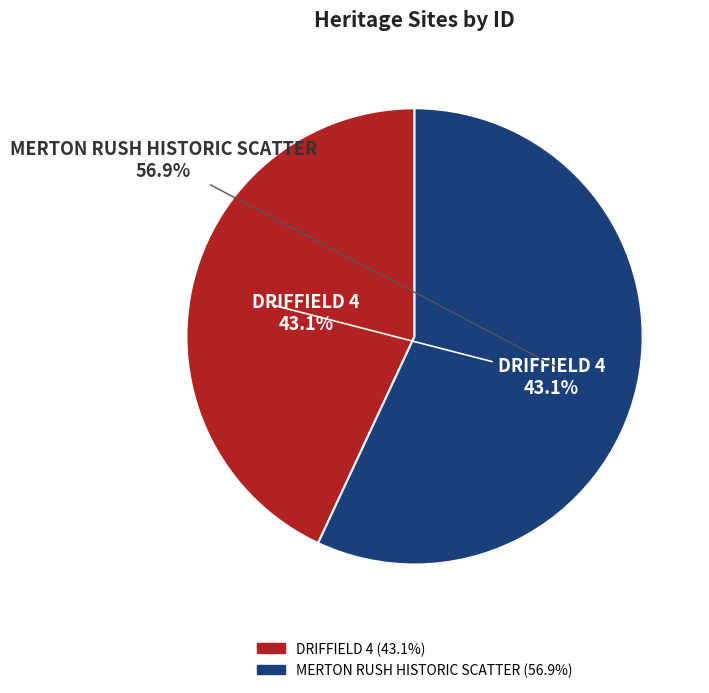

Approximately how many times larger is the value at DRIFFIELD 4 compared to MERTON RUSH HISTORIC SCATTER?

0.8